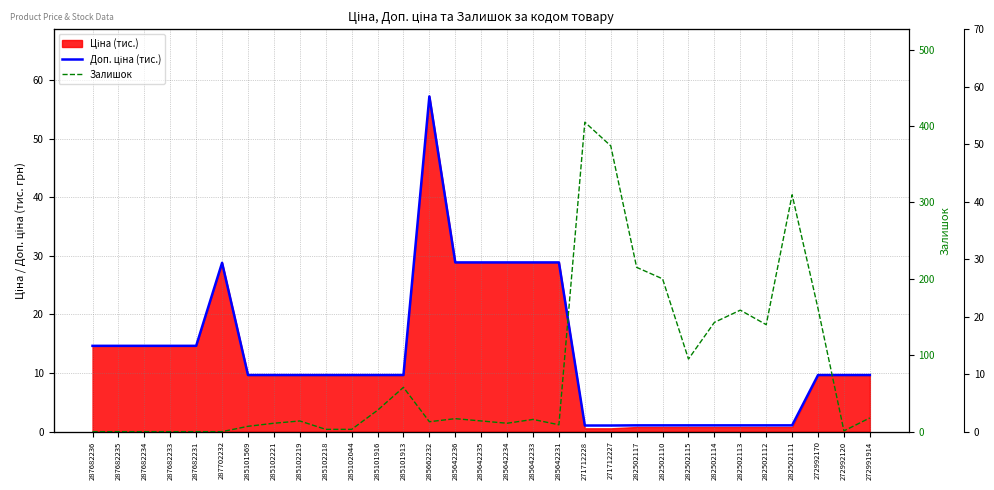

Reading left to right, extract all data points from this chart.

Доп. ціна (тис.): 14.6	14.6	14.6	14.6	14.6	28.8	9.7	9.7	9.7	9.7	9.7	9.7	9.7	57.2	28.9	28.9	28.9	28.9	28.9	1.0	1.0	1.1	1.1	1.1	1.1	1.1	1.1	1.1	9.7	9.7	9.7
Залишок: 0.0	0.0	0.0	0.0	0.0	0.0	7.0	11.0	14.0	3.0	3.0	28.0	58.0	13.0	17.0	14.0	11.0	16.0	9.0	405.0	374.0	215.0	200.0	95.0	143.0	159.0	140.0	310.0	161.0	1.0	18.0